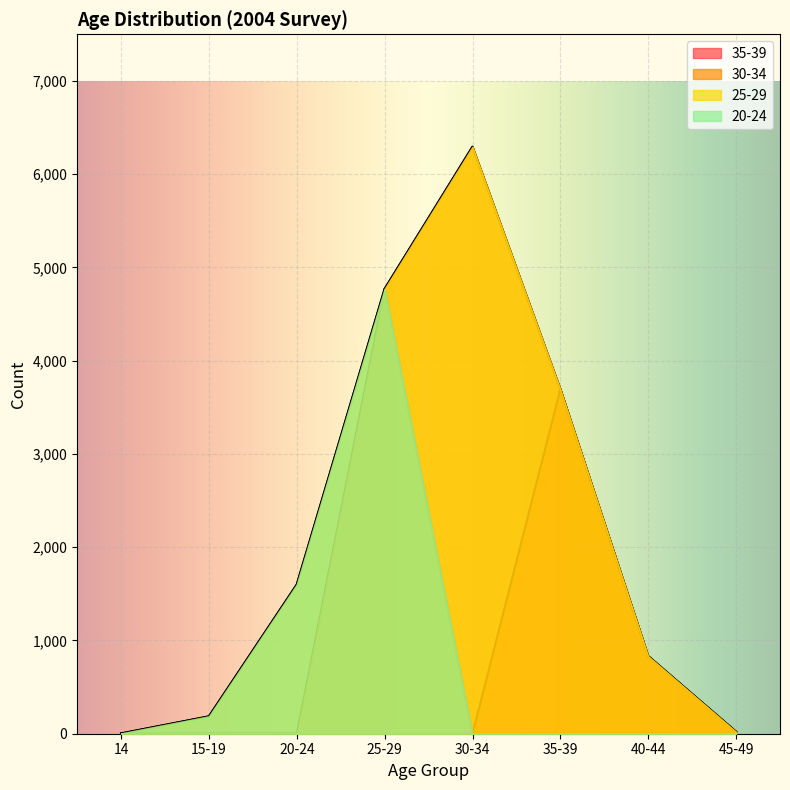

Which series has the largest range (max minus min)?

30-34